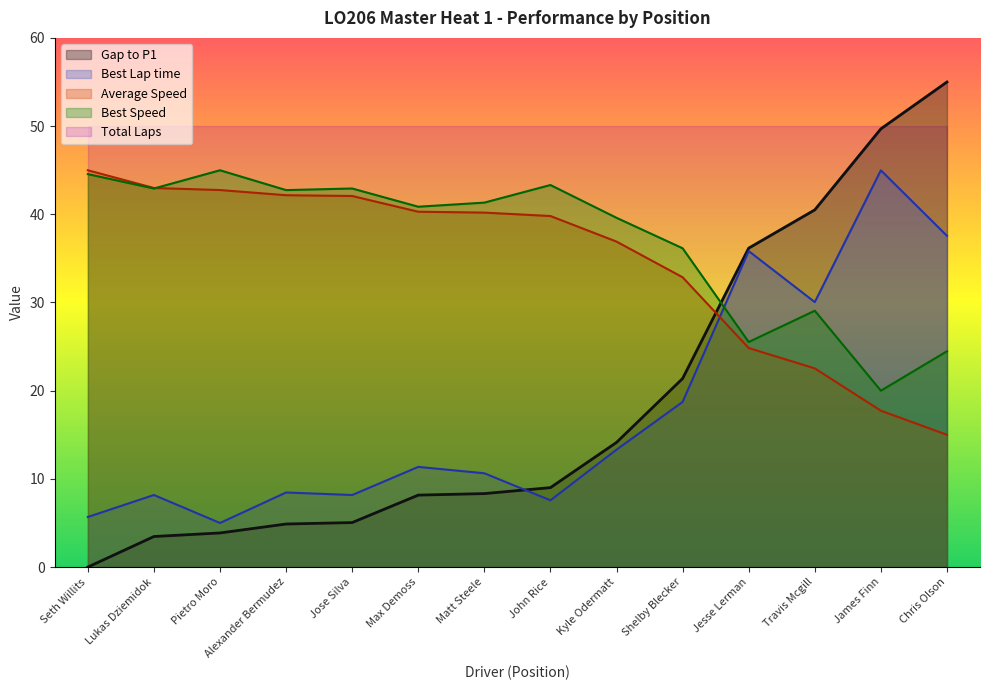

What is the difference between the Gap to P1 values at Pietro Moro and James Finn?

45.8